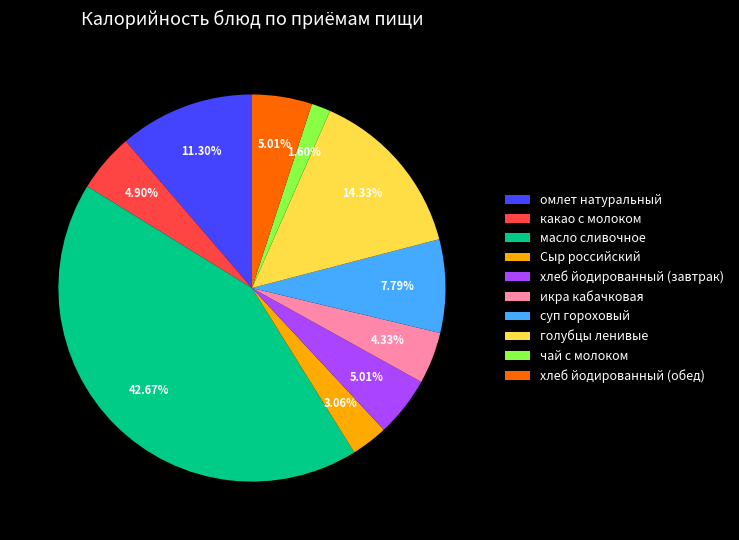

Between голубцы ленивые and хлеб йодированный (завтрак), which is larger?

голубцы ленивые